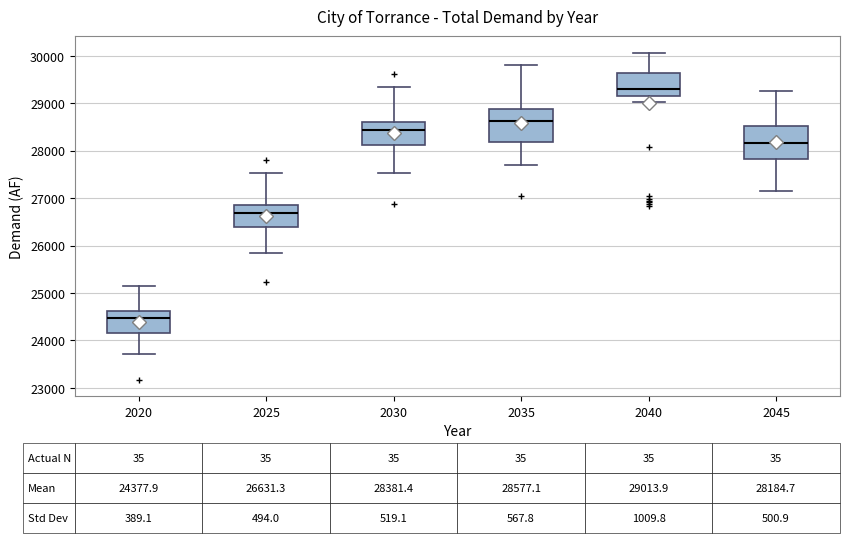

Which box's median line is the highest?

2040